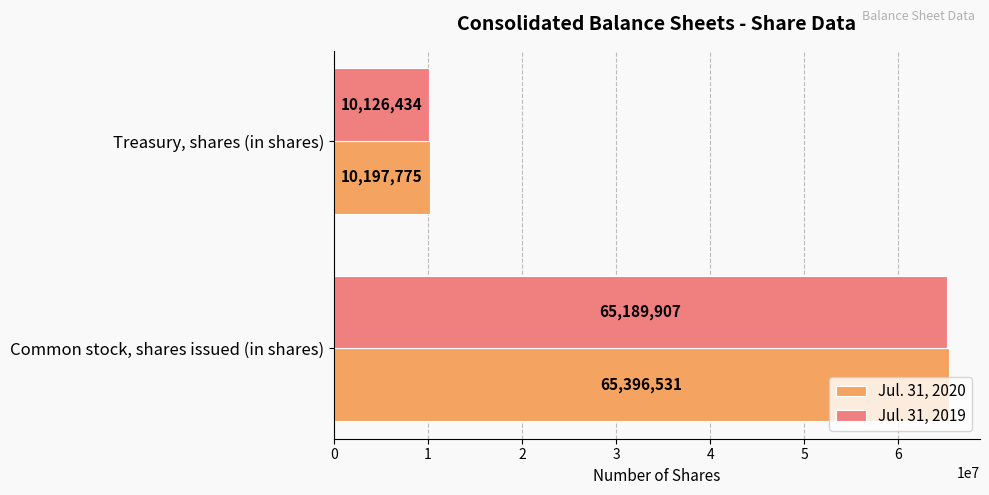

Is it true that Jul. 31, 2020 equals 65396531 at Common stock, shares issued (in shares)?

True